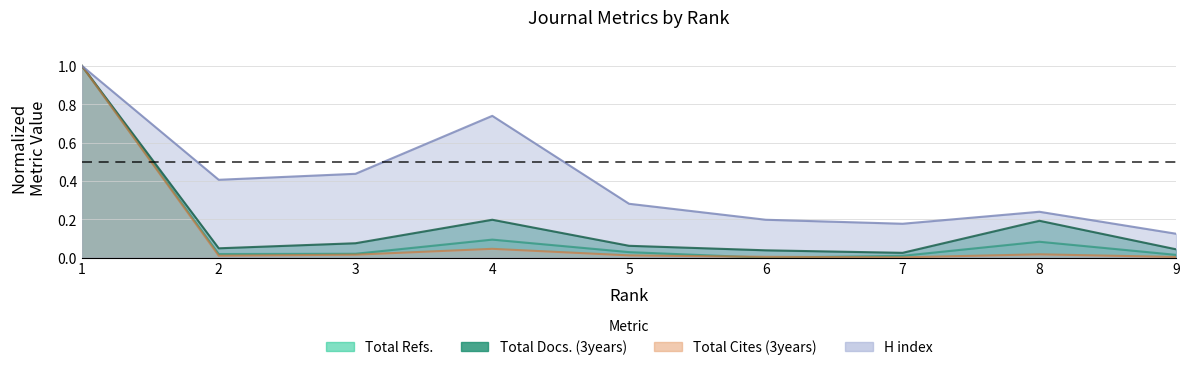

At which label is Total Docs. (3years) closest to 0?

7